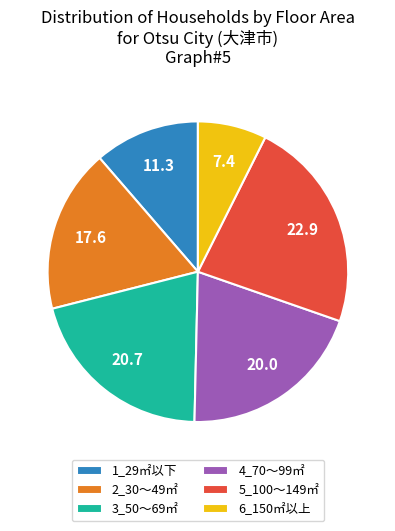

Is 6_150㎡以上 the majority of the pie?

No